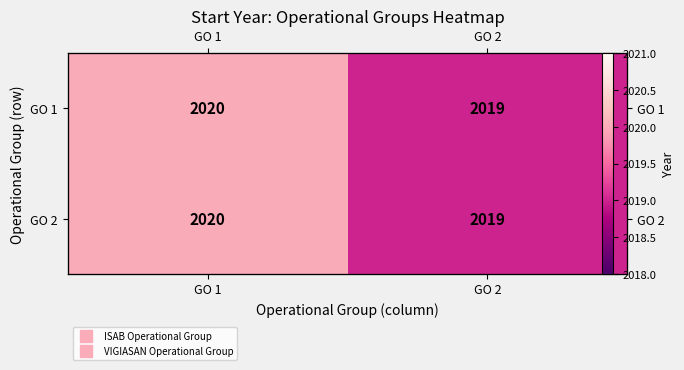

What is the approximate value of GO 1 at GO 2?

2019